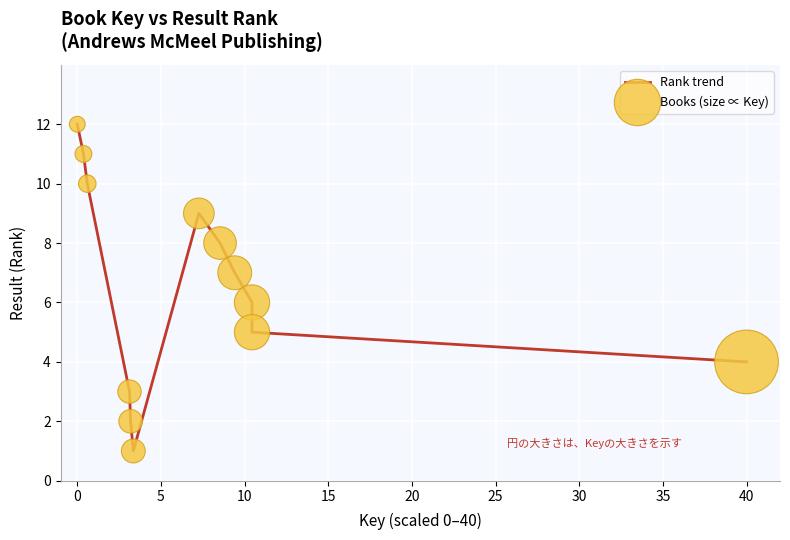

What is the maximum value shown in the chart?

12